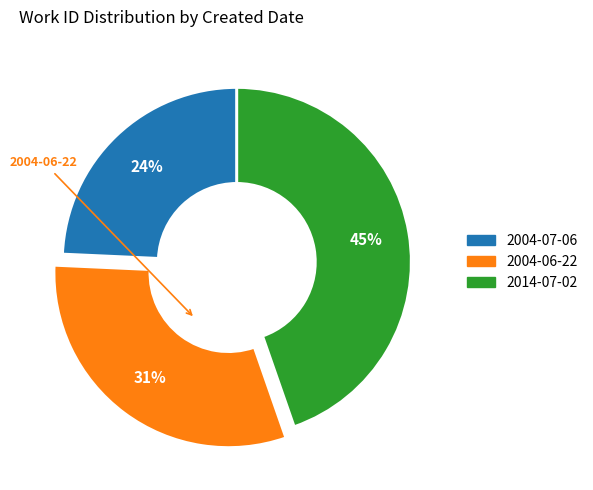

Rank the categories by value from highest to lowest.

2014-07-02, 2004-06-22, 2004-07-06